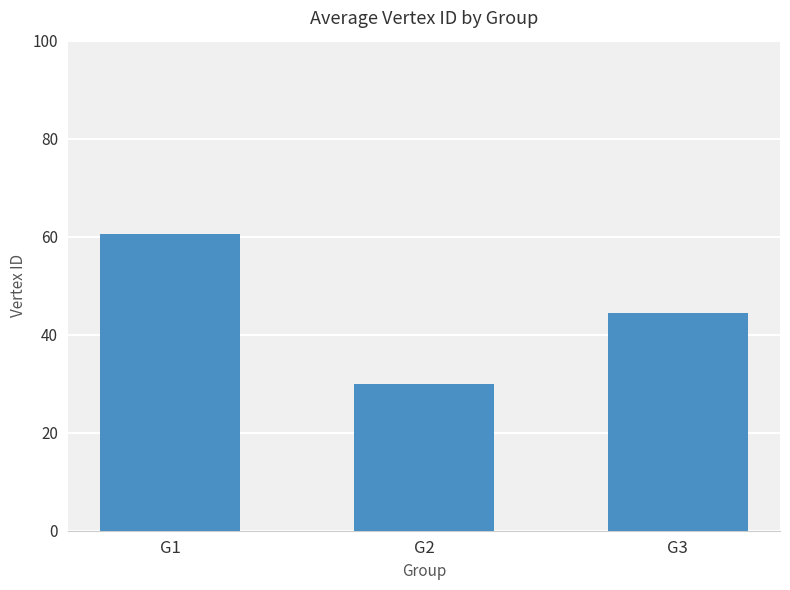

Which category has the lowest value across all series?

G2